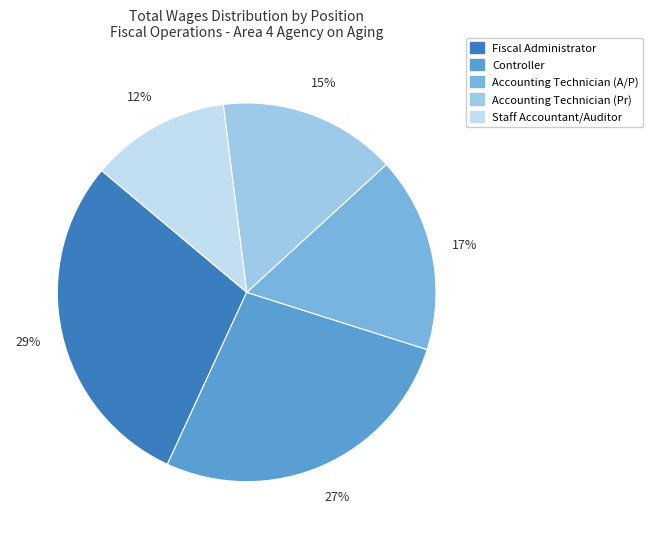

What is the smallest slice in the pie chart?

Staff Accountant/Auditor